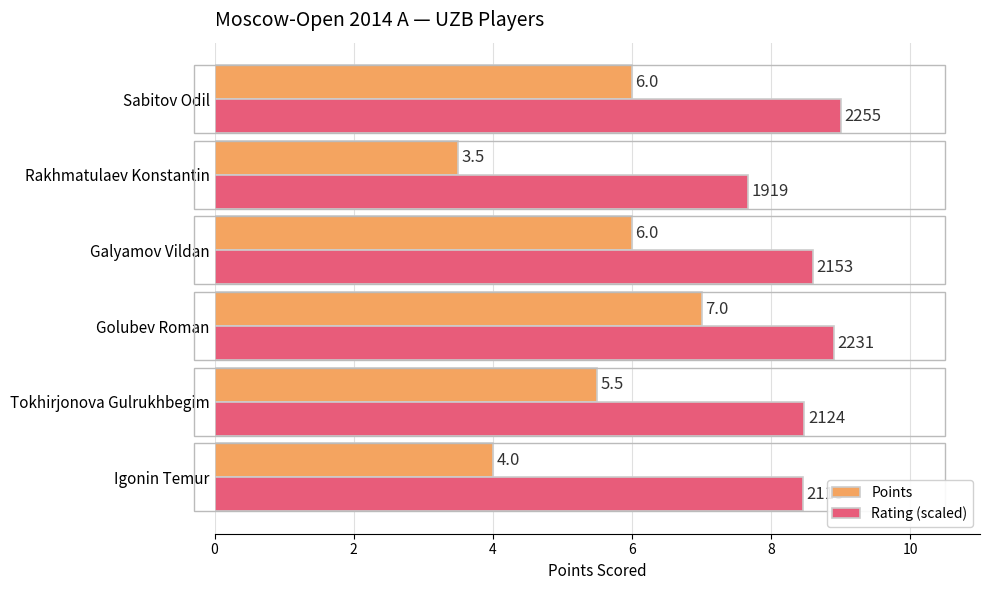

Which series has the largest range (max minus min)?

Points